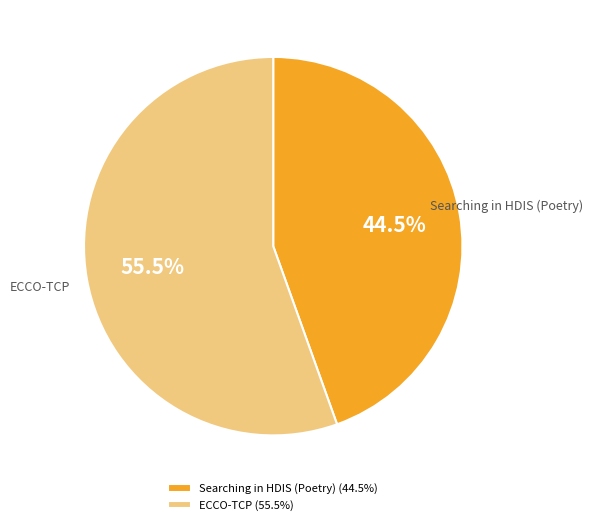

How many slices are in this pie chart?

2